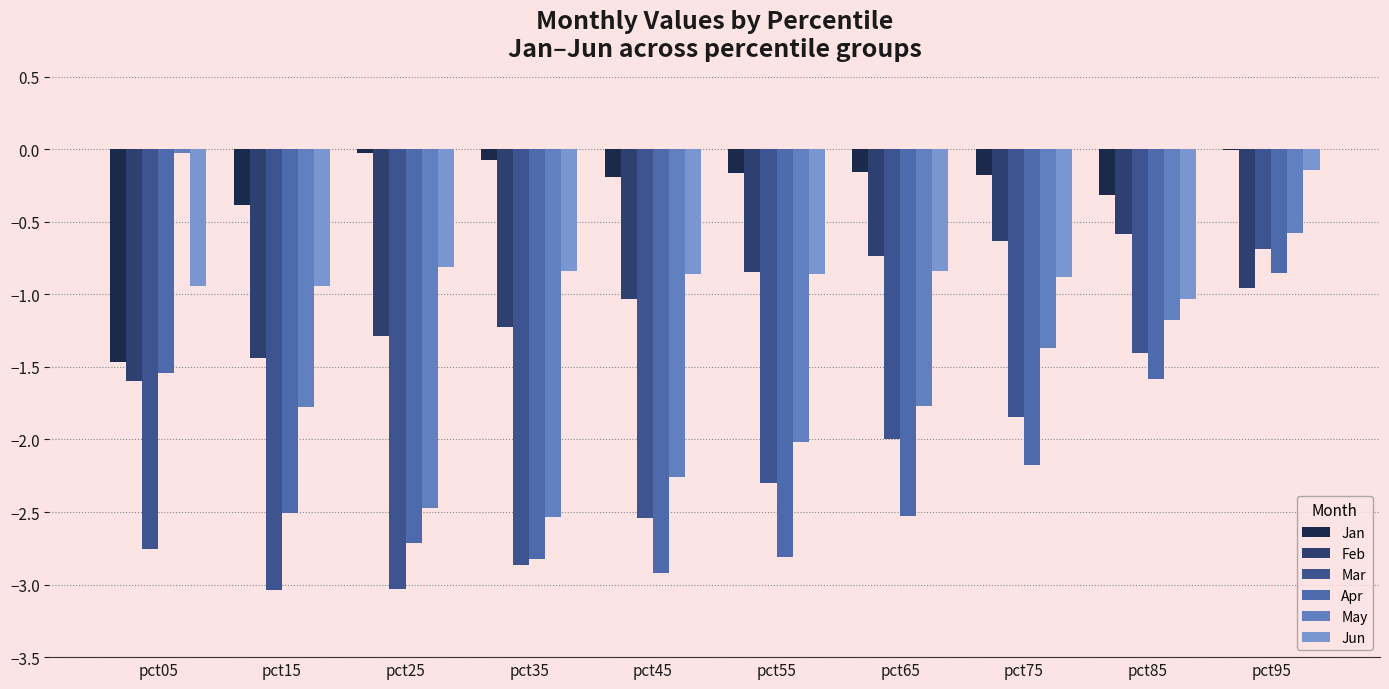

How many distinct data groups are displayed?

6